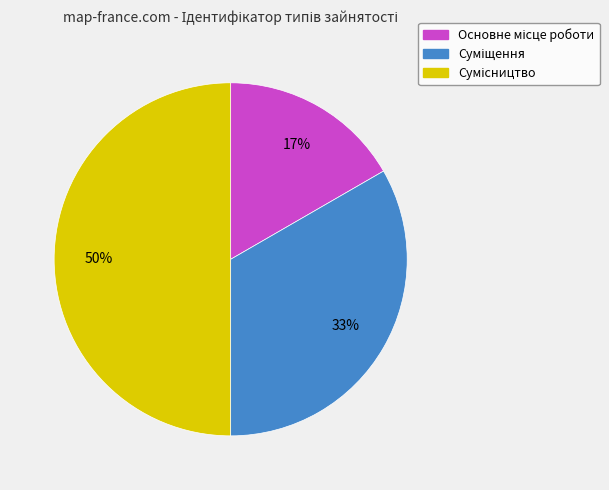

How many segments does this pie chart have?

3